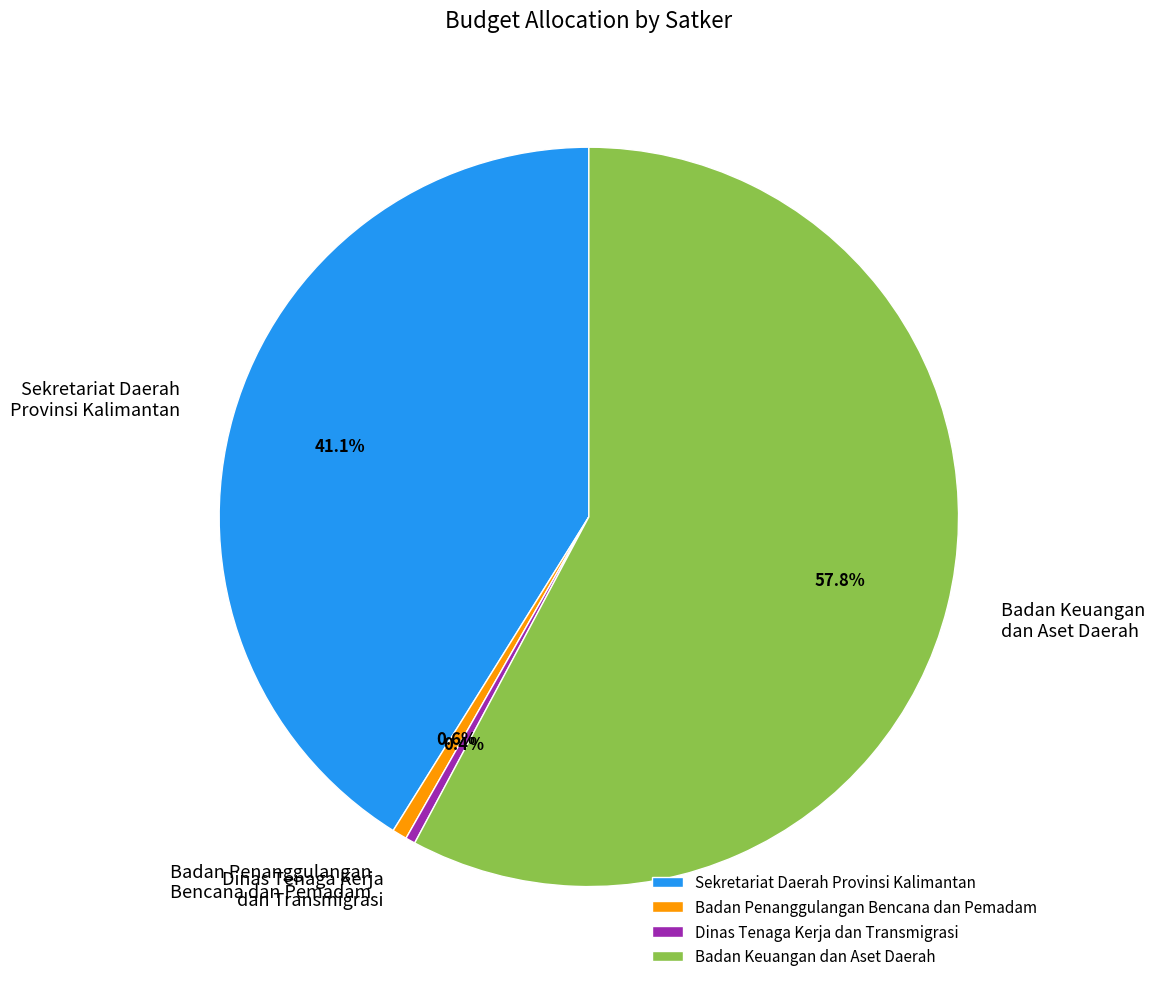

What is the largest slice in the pie chart?

Badan Keuangan dan Aset Daerah